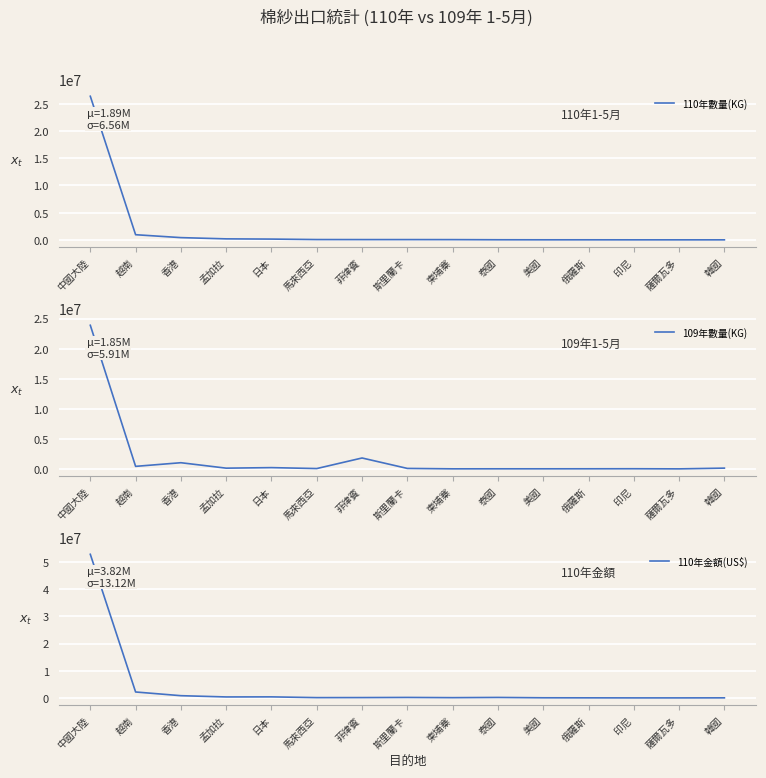

What position from the left is 香港?

3